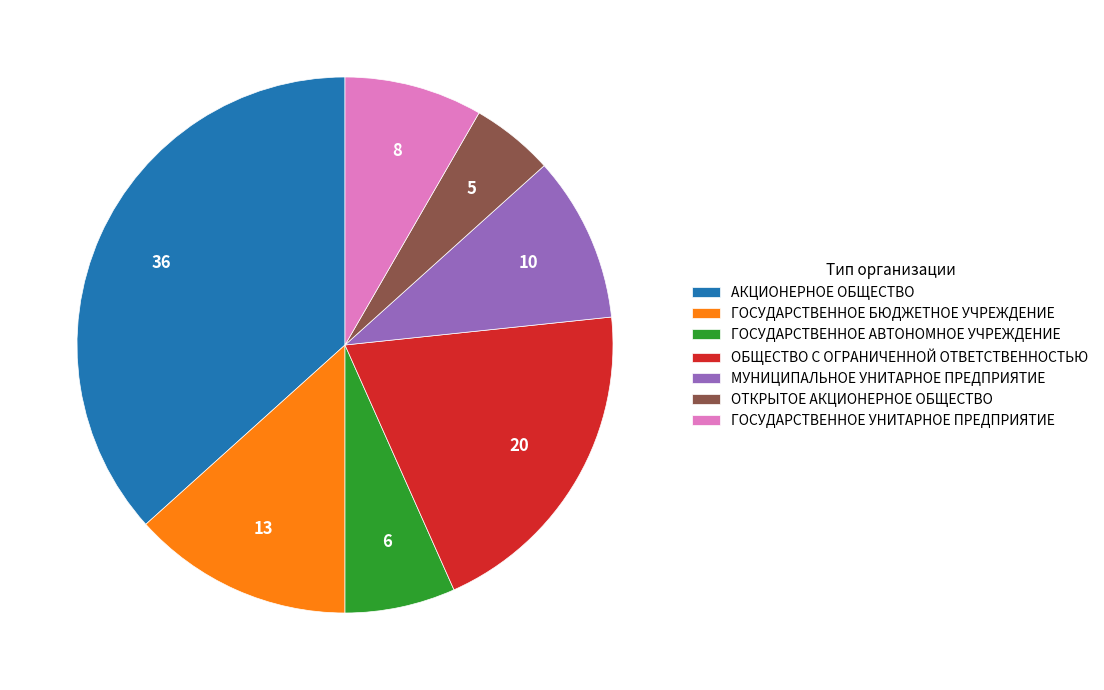

True or false: ГОСУДАРСТВЕННОЕ УНИТАРНОЕ ПРЕДПРИЯТИЕ accounts for 8% of the total.

True